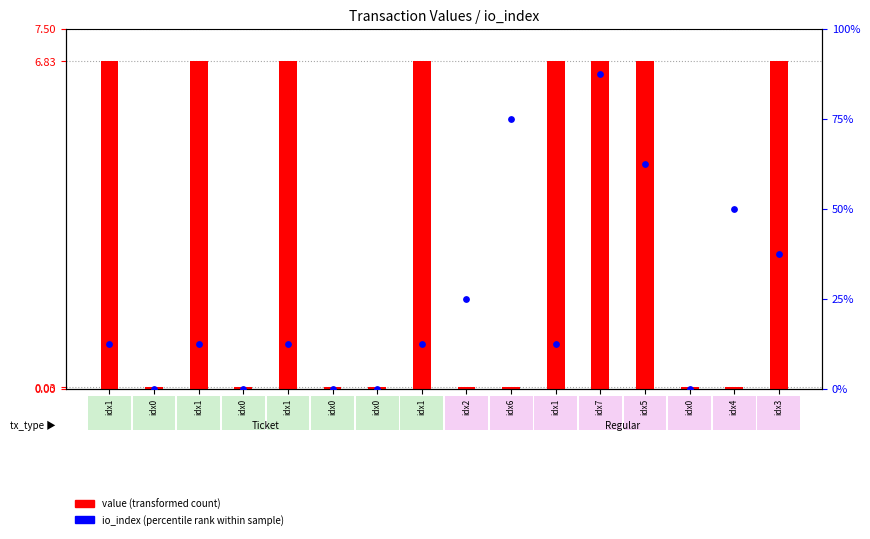

Which series contains the lowest Y value?

io_index (percentile rank within sample)